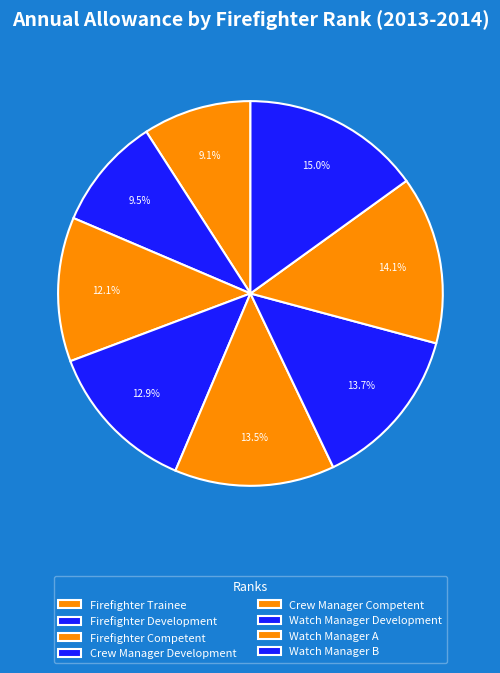

Rank the categories by value from lowest to highest.

Firefighter Trainee, Firefighter Development, Firefighter Competent, Crew Manager Development, Crew Manager Competent, Watch Manager Development, Watch Manager A, Watch Manager B